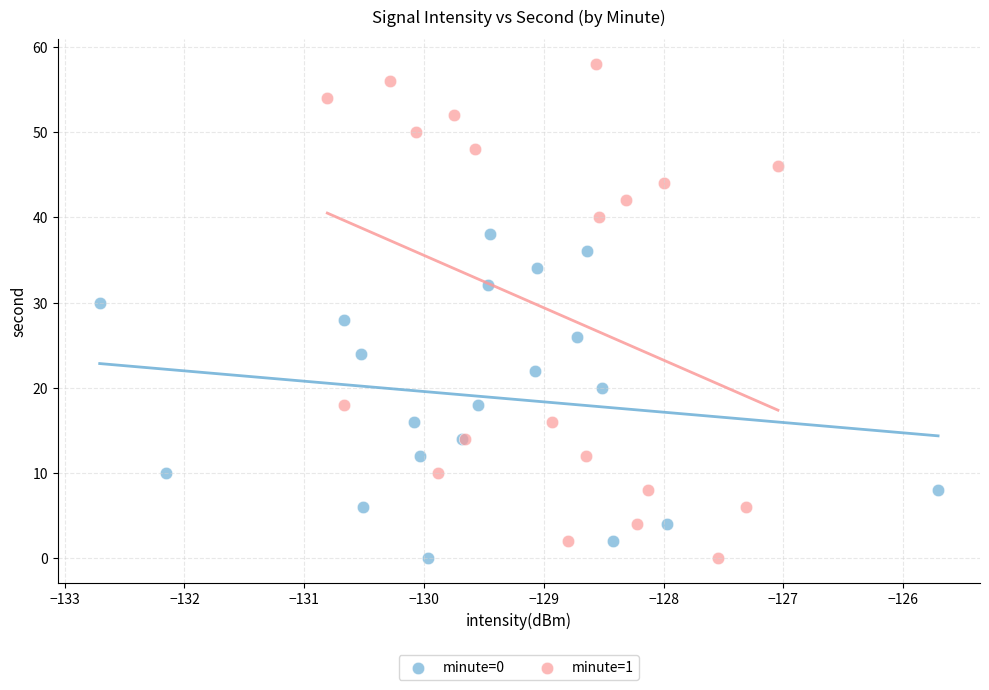

Which series contains the highest Y value?

minute=1